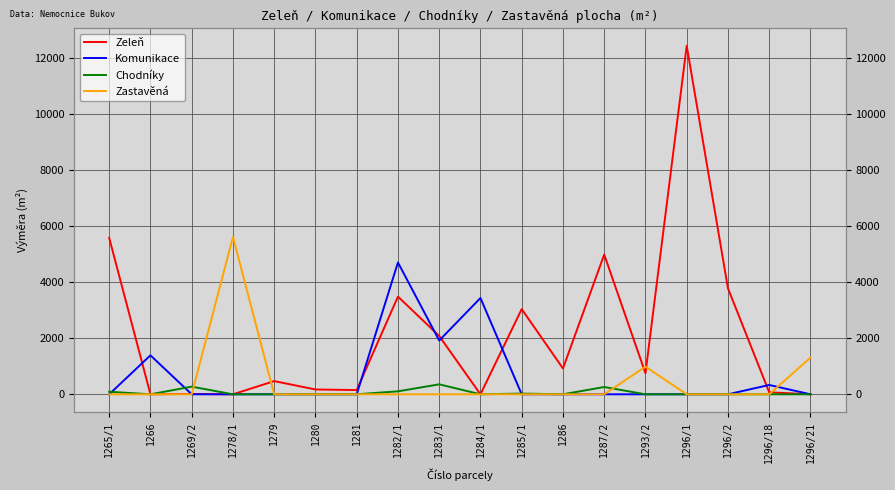

True or false: Chodníky has a value of 260 at 1287/2.

True